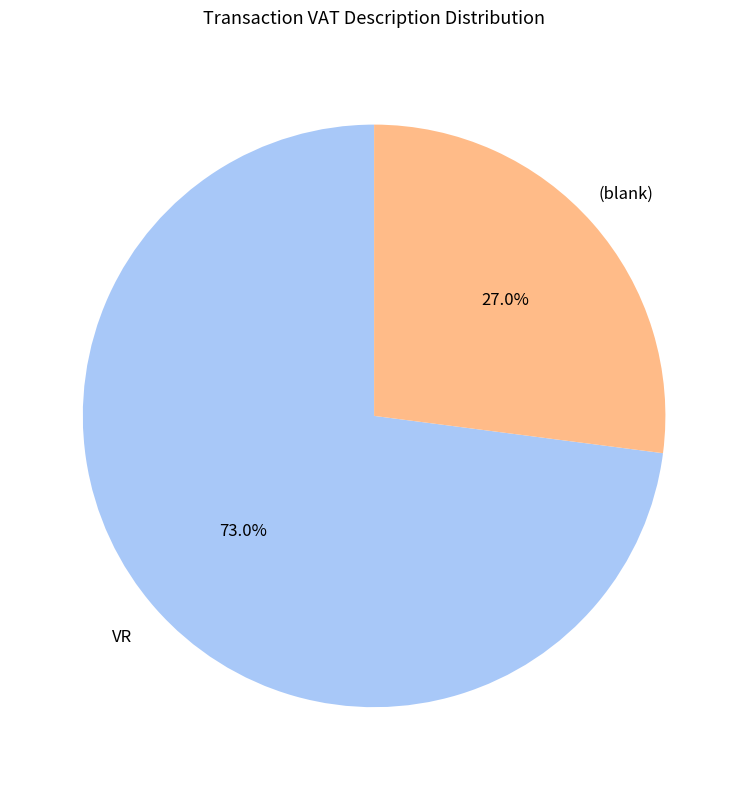

Count the number of slices in the pie.

2